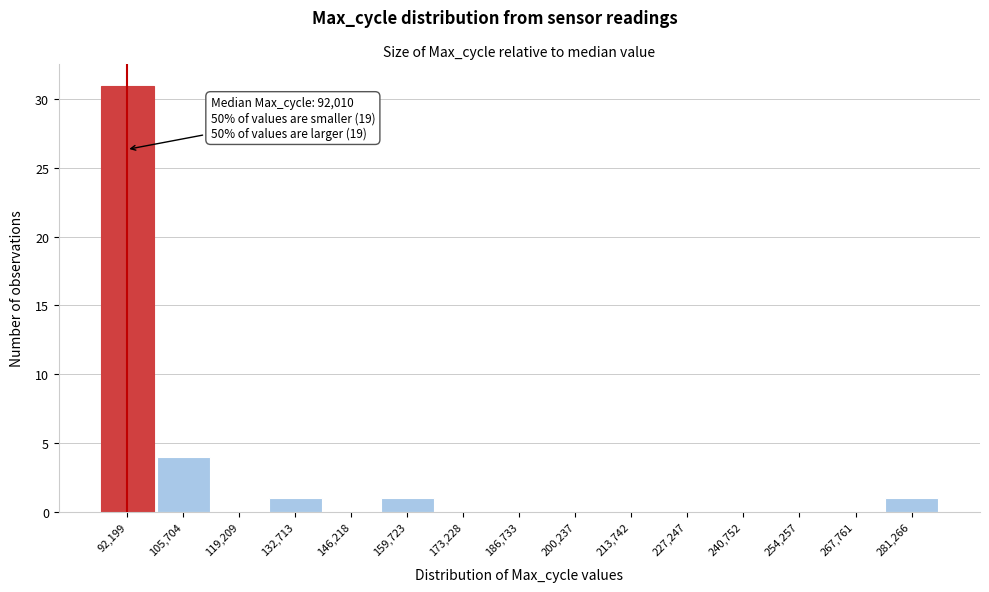

Which range on the x-axis has the tallest bar?

86000 to 98000